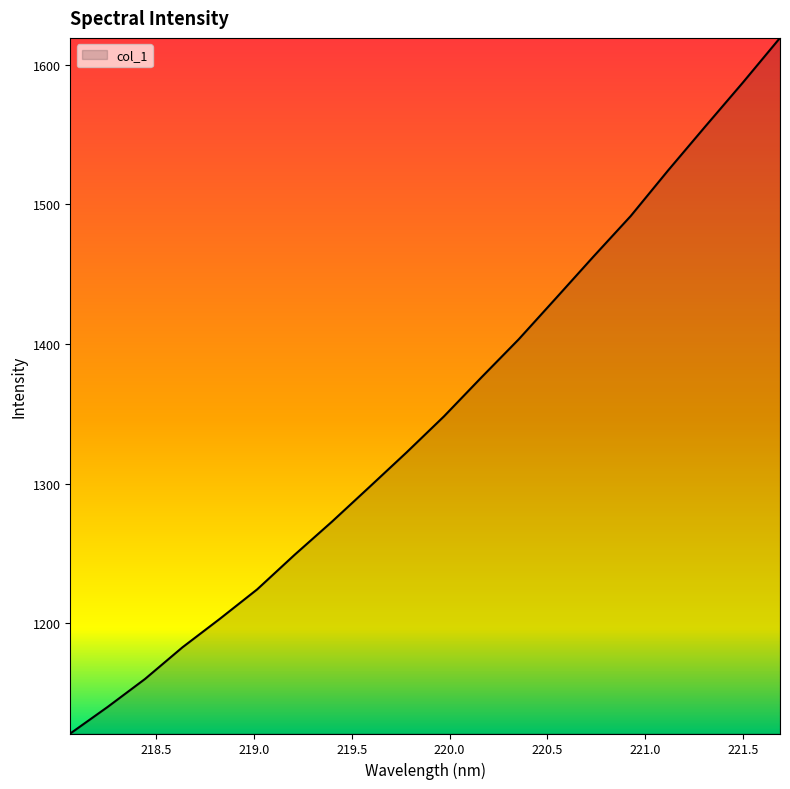

Rank the categories by value from highest to lowest.

221.6902, 221.4993, 221.3083, 221.1174, 220.9264, 220.7354, 220.5444, 220.3533, 220.1623, 219.9712, 219.7801, 219.589, 219.3979, 219.2067, 219.0156, 218.8244, 218.6332, 218.442, 218.2508, 218.0596